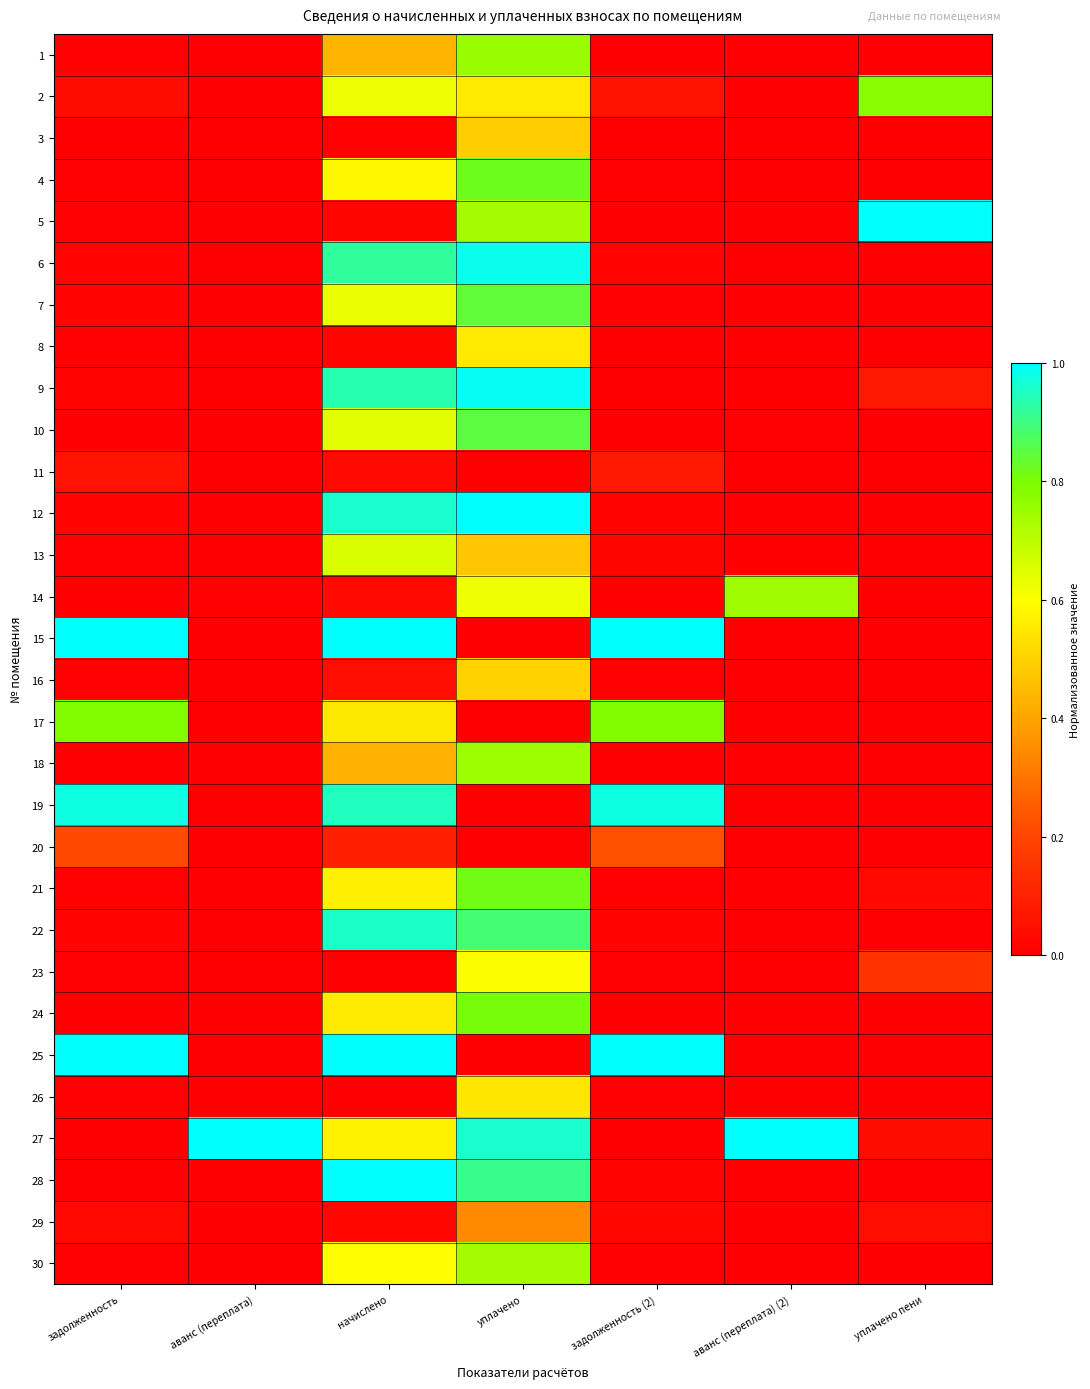

Between задолженность (2) and аванс (переплата) (2), which is larger?

задолженность (2)